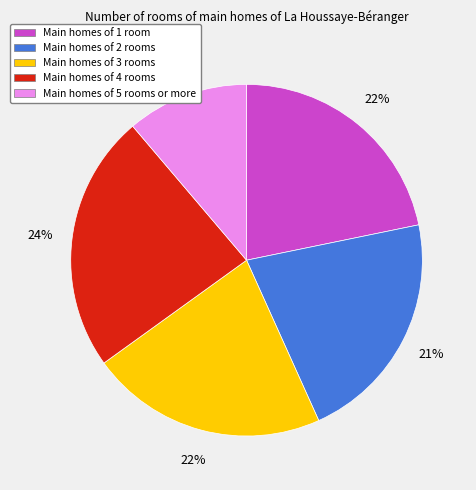

Count the number of slices in the pie.

5